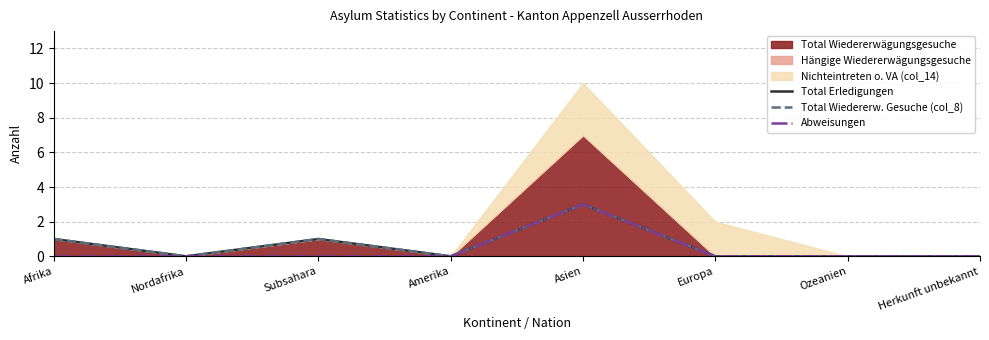

At which category does the chart reach its minimum across all series?

Nordafrika